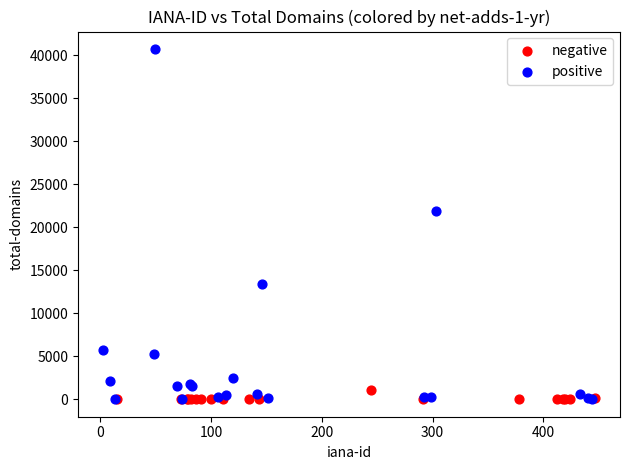

Which series has the widest spread of Y values?

positive